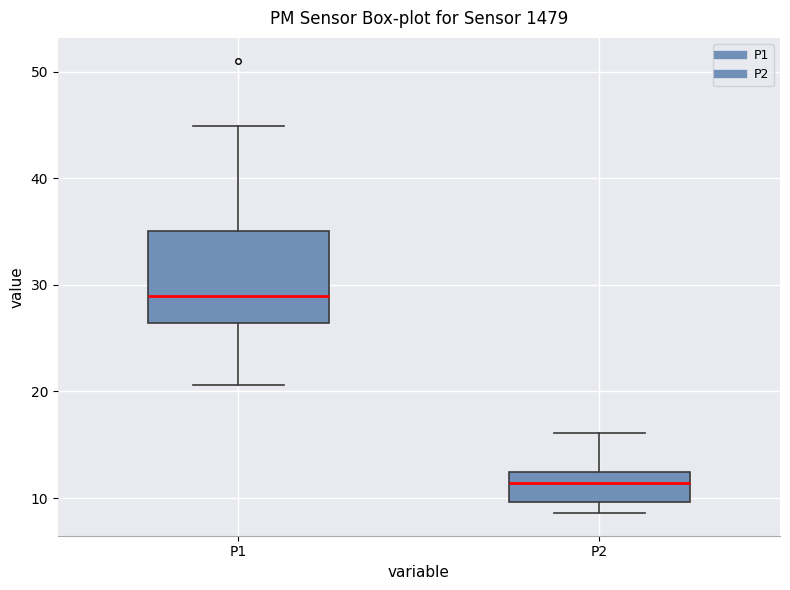

Which box's median line is the lowest?

P2